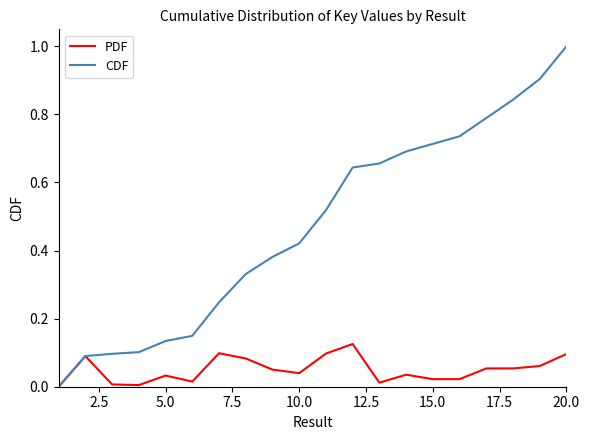

What is the greatest value displayed?

1.0